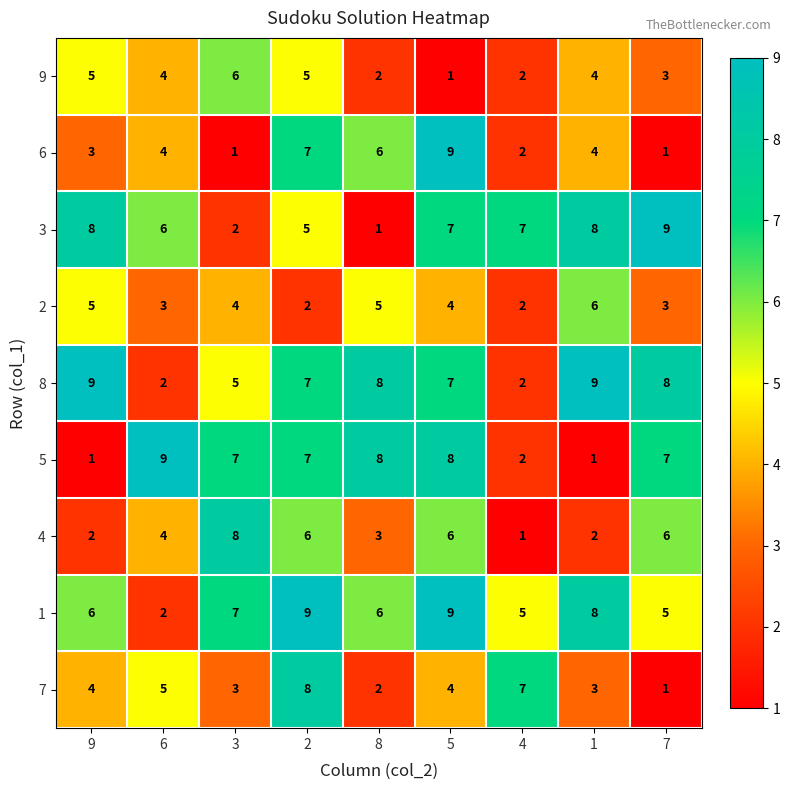

At which category is the sum across all series the highest?

2